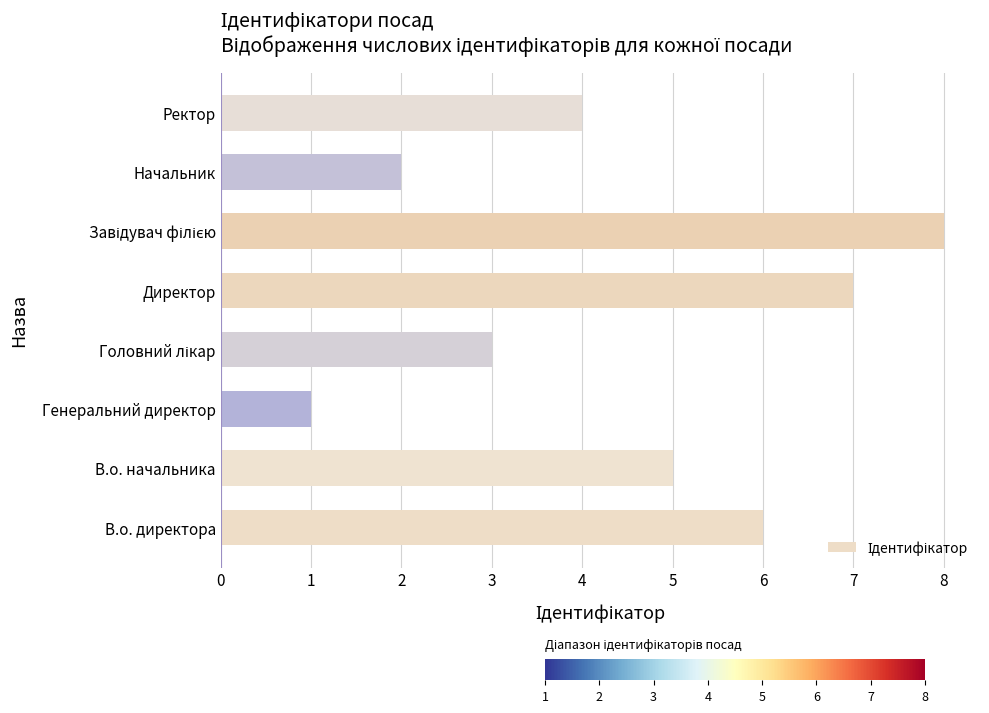

Are the bars grouped side by side (vs. stacked)?

No